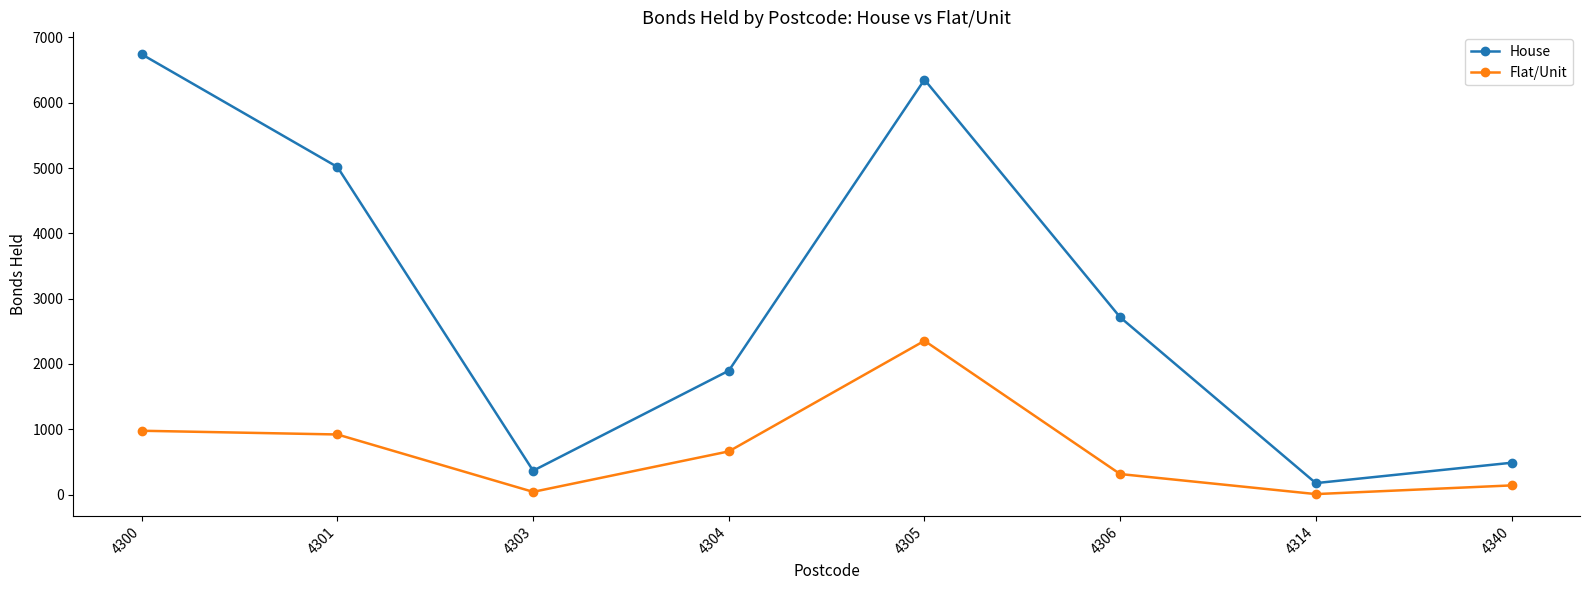

How many lines are shown in the chart?

2